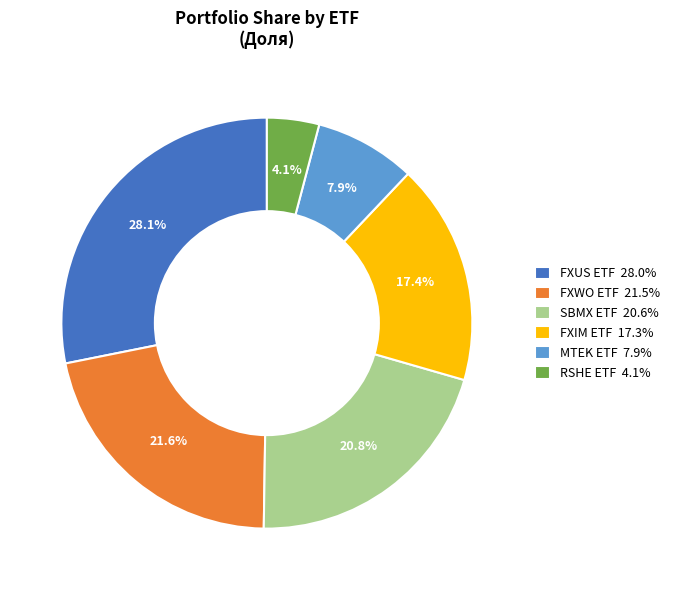

How many segments does this pie chart have?

6